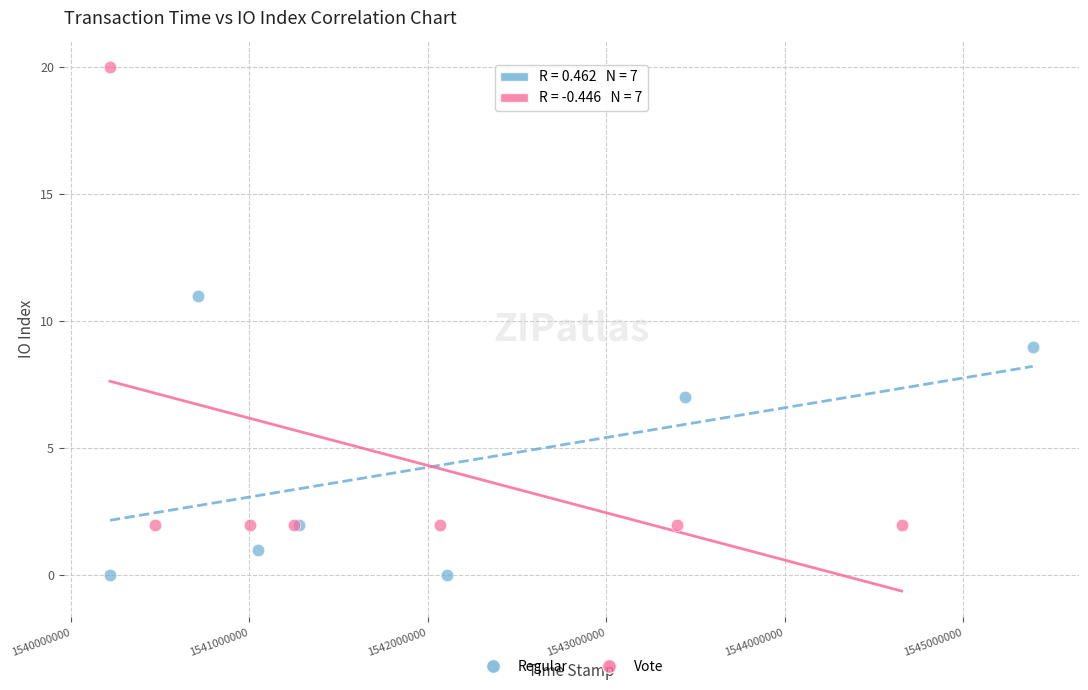

Which series contains the lowest Y value?

Regular